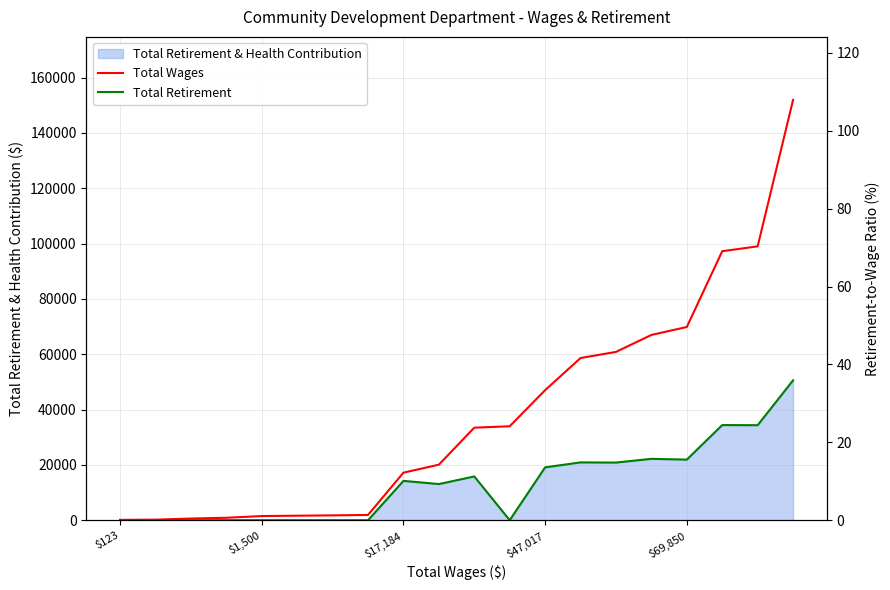

Where is the first local minimum for Total Retirement?

9